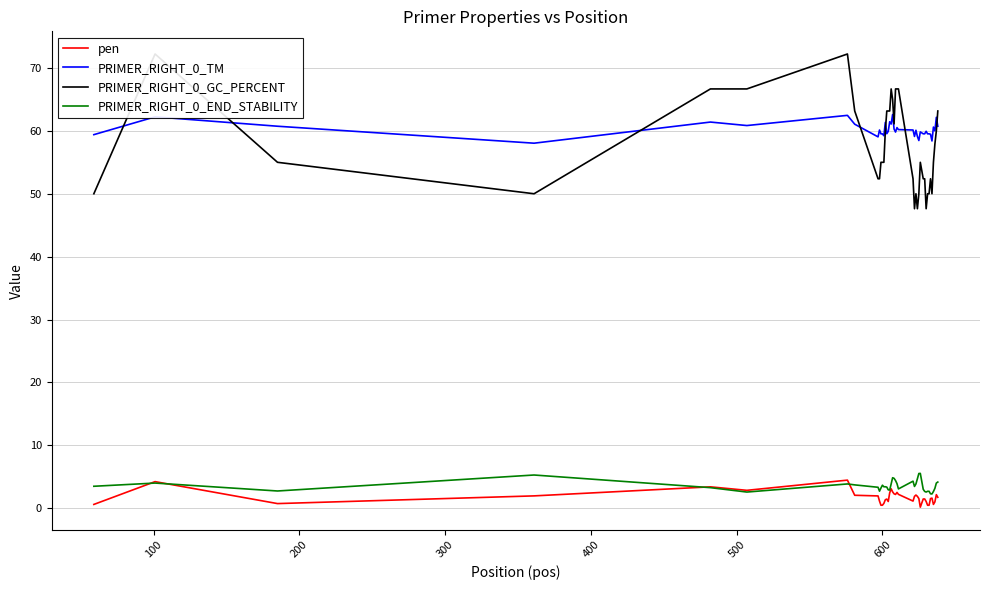

True or false: PRIMER_RIGHT_0_GC_PERCENT and pen intersect in this chart.

False